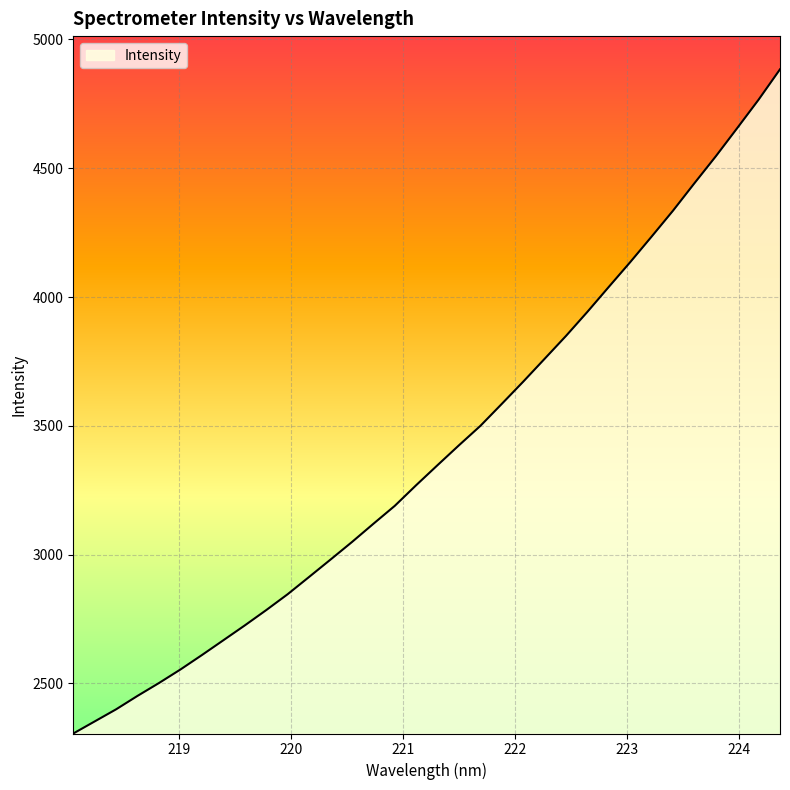

What is the minimum value shown in the chart?

2305.5